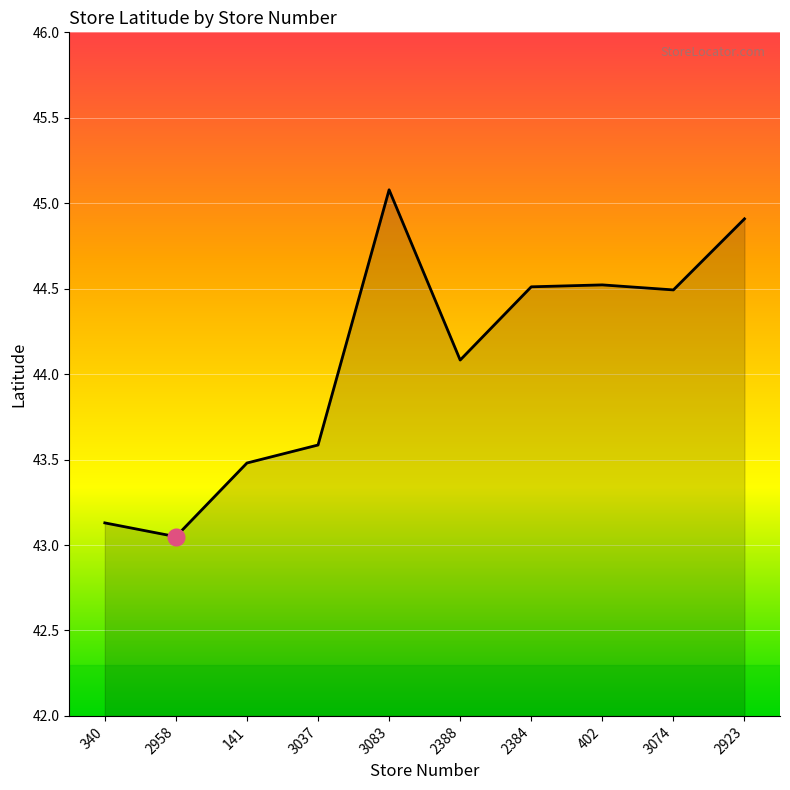

What is the change in value from 3037 to 2388?

+0.5